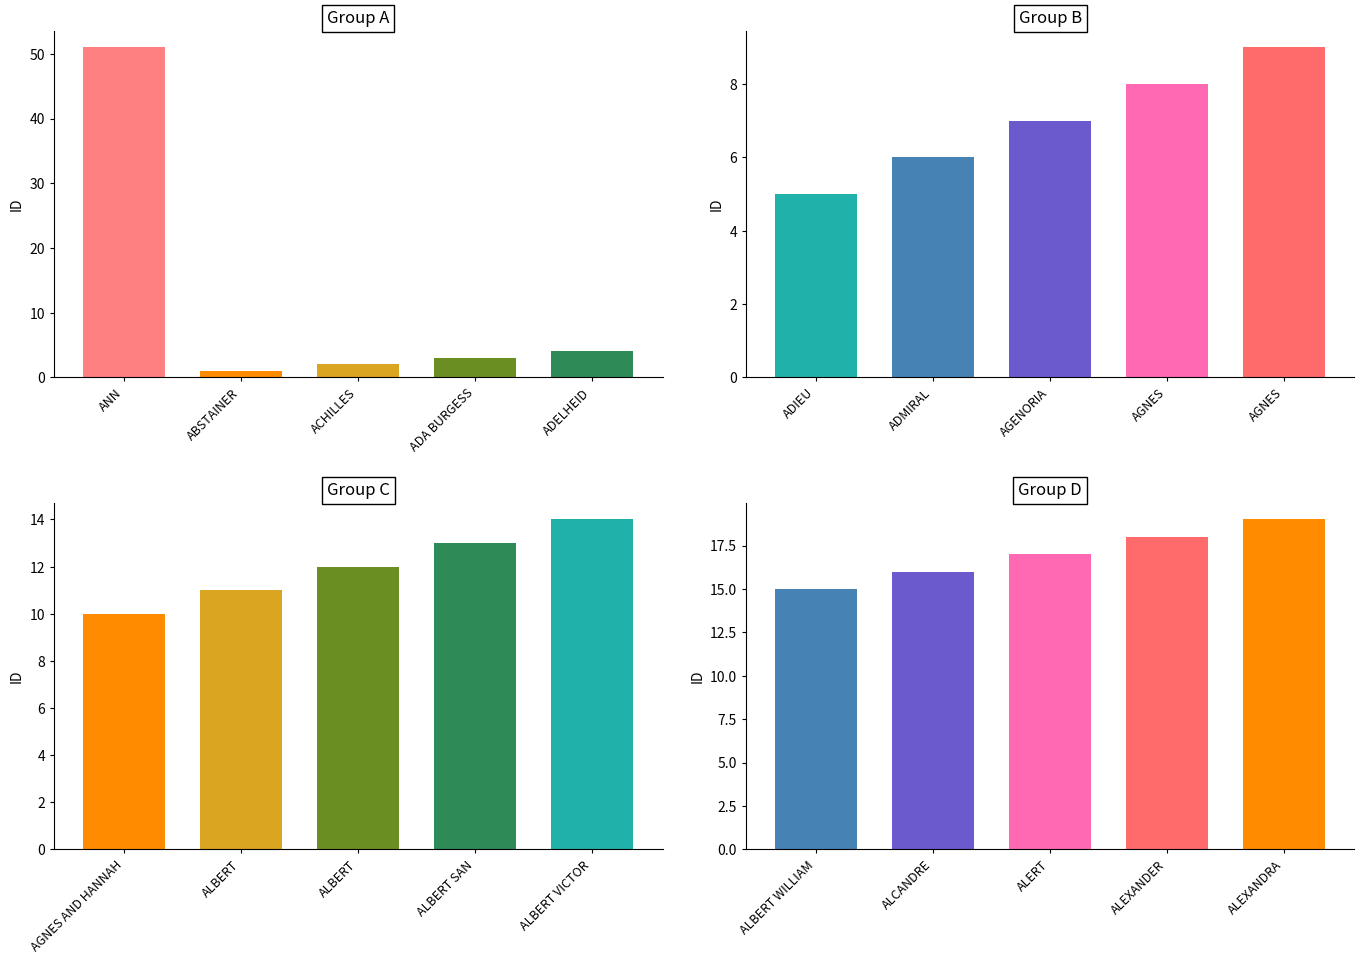

Which label corresponds to the smallest value in the chart?

ABSTAINER